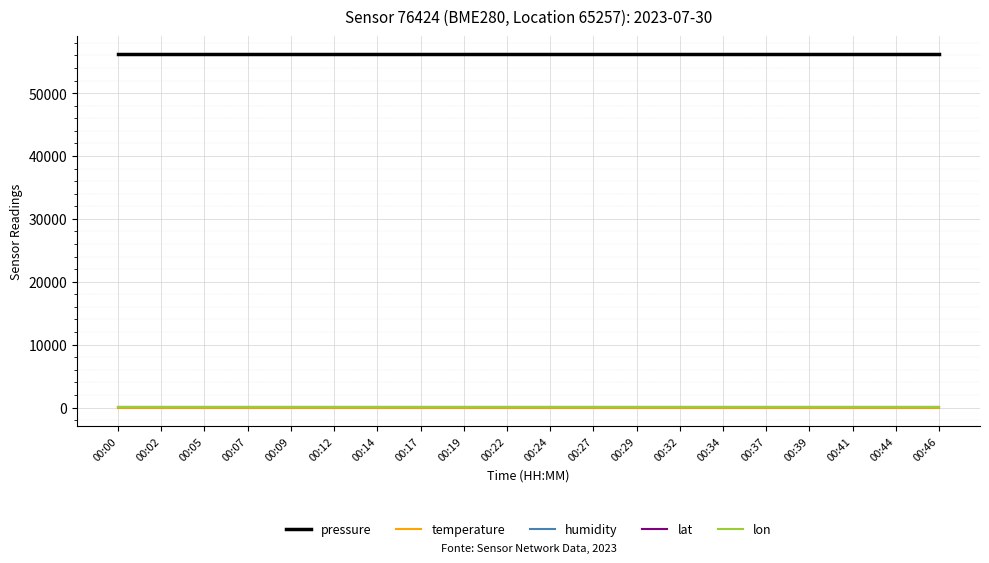

What is the difference between the highest and lowest values at 00:29?

56406.4